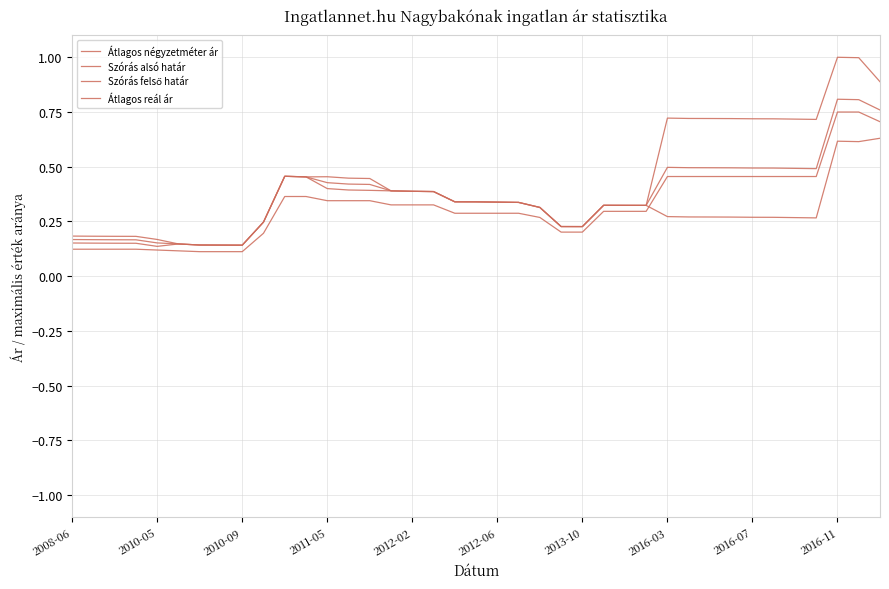

Which series has the largest total across all categories?

Szórás felső határ